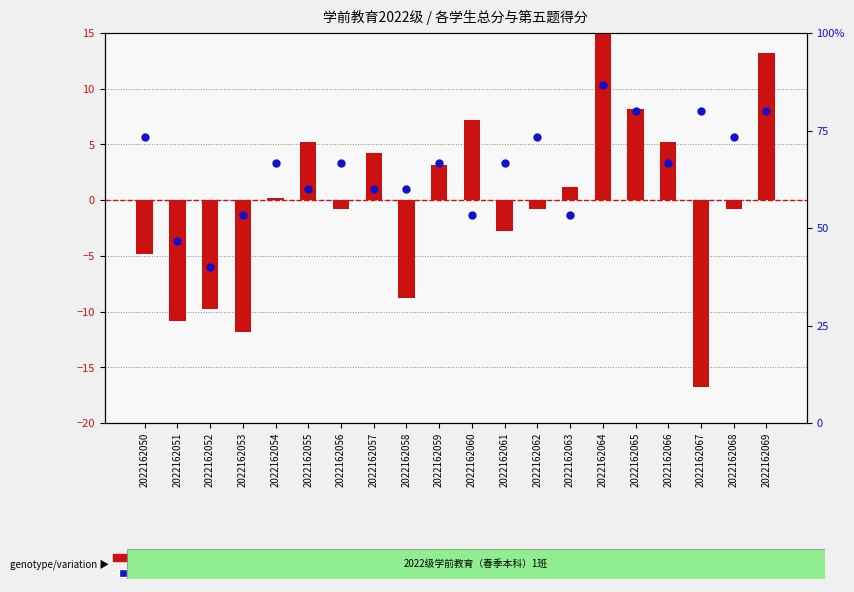

Is the value of percentile rank within the sample at 2022162060 greater than the value of transformed count at 2022162068?

Yes